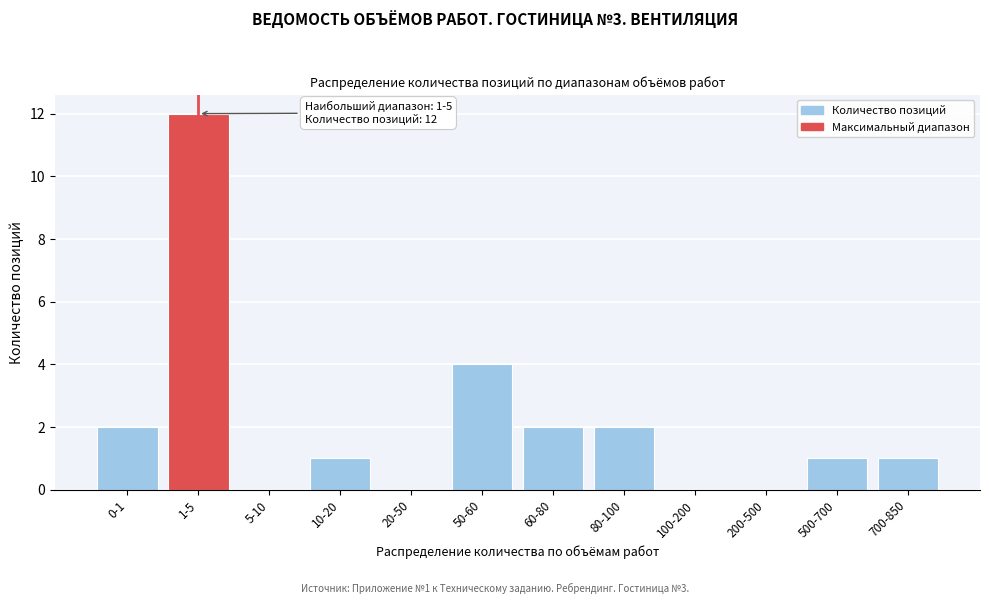

Reading left to right, extract all data points from this chart.

0-1=2	1-5=12	5-10=0	10-20=1	20-50=0	50-60=4	60-80=2	80-100=2	100-200=0	200-500=0	500-700=1	700-850=1